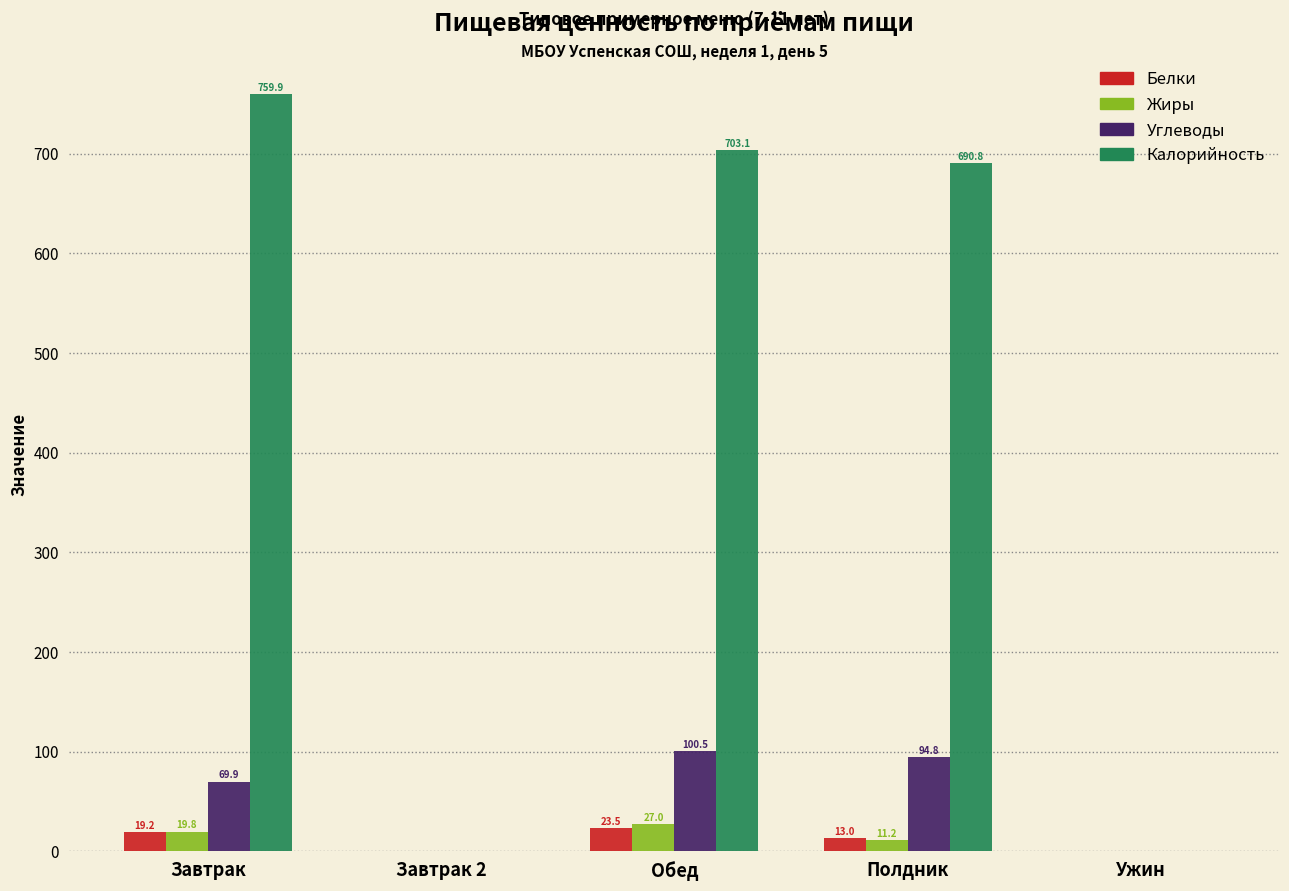

The value of Калорийность at Обед is 200.9. True or false?

False